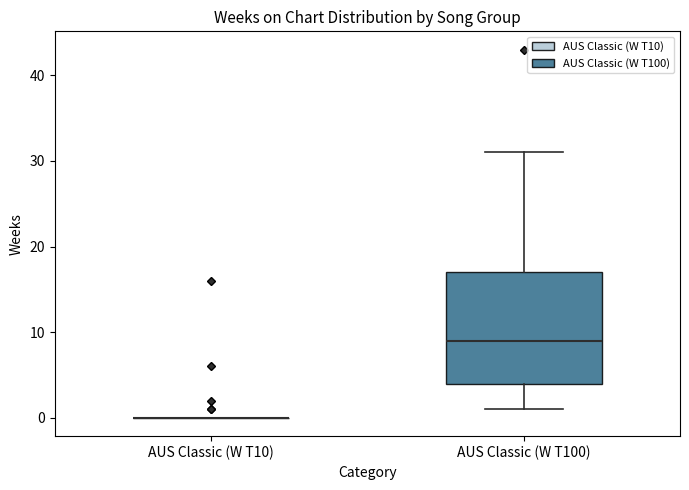

Reading left to right, read every box against the y-axis: the position of its median line, the range the box covers, and the ends of its whiskers. The values are not printed on the chart, so give them approximately, as read against the axis.

AUS Classic (W T10): box collapsed to a line at 0, whiskers 0 to 0
AUS Classic (W T100): median 9, box 4 to 17, whiskers 1 to 31